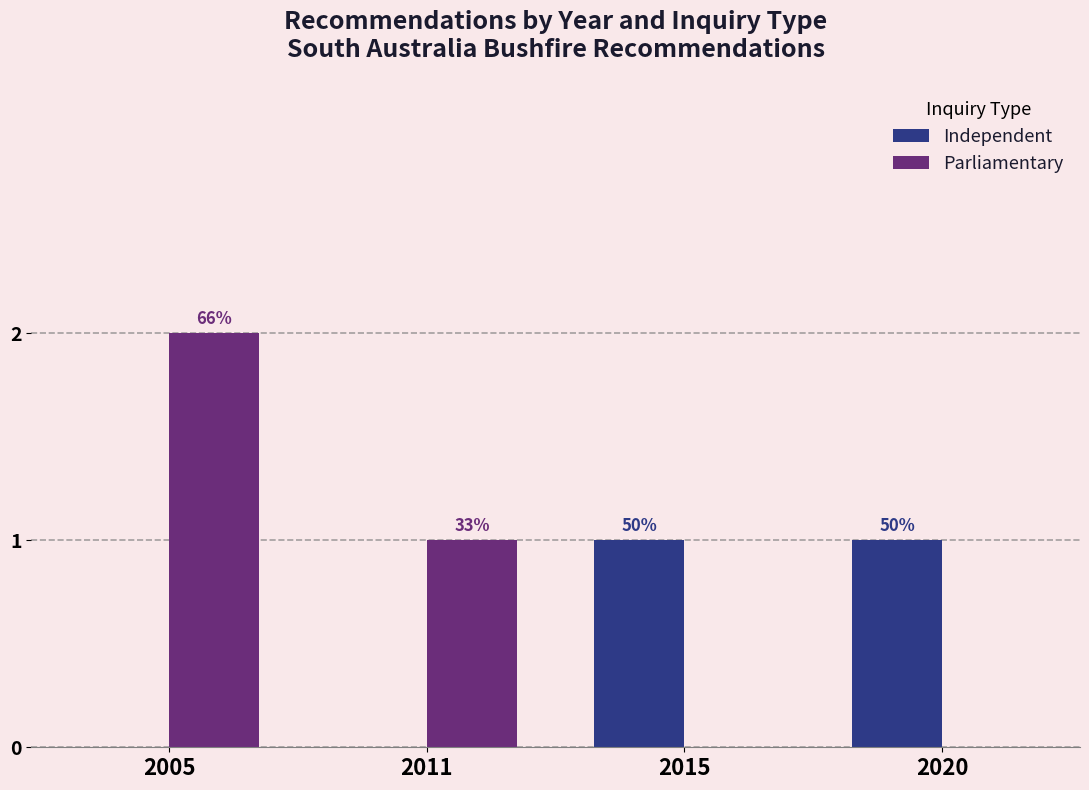

At which category is the sum across all series the highest?

2005